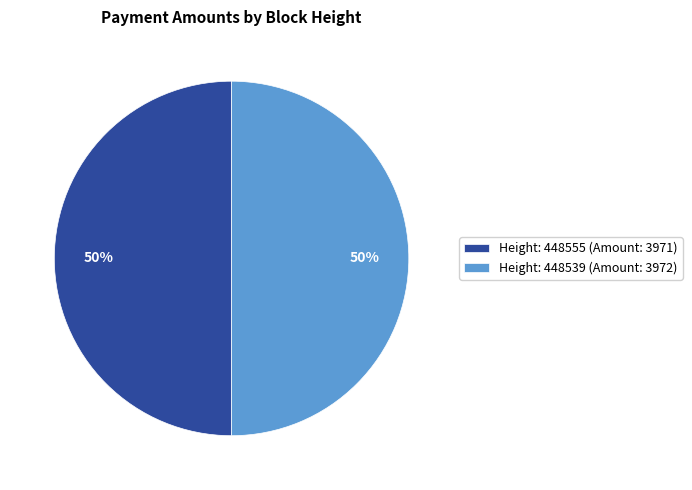

To the nearest percent, what portion does Height: 448539 (Amount: 3972) represent?

50%